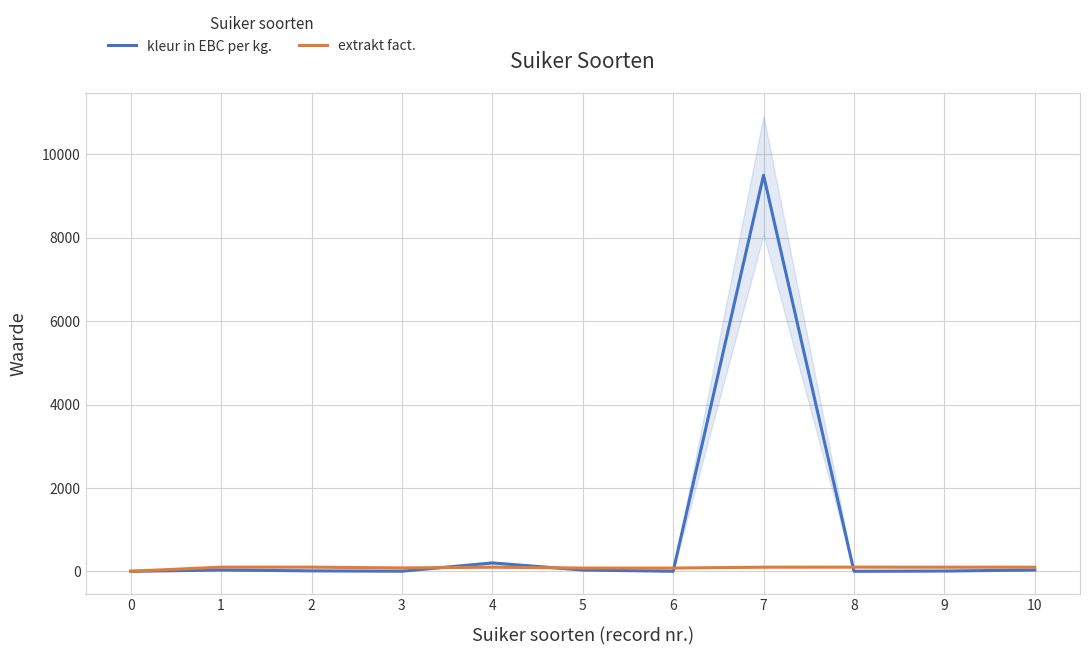

Reading right to left, list all the values displayed in this chart.

kleur in EBC per kg.: 10=30.0	9=6.0	8=0.1	7=9500.0	6=0.1	5=30.0	4=200.0	3=2.0	2=10.0	1=30.0	0=0.0
extrakt fact.: 10=98.0	9=98.0	8=100.0	7=98.0	6=77.0	5=77.0	4=98.0	3=80.0	2=99.0	1=99.0	0=0.0